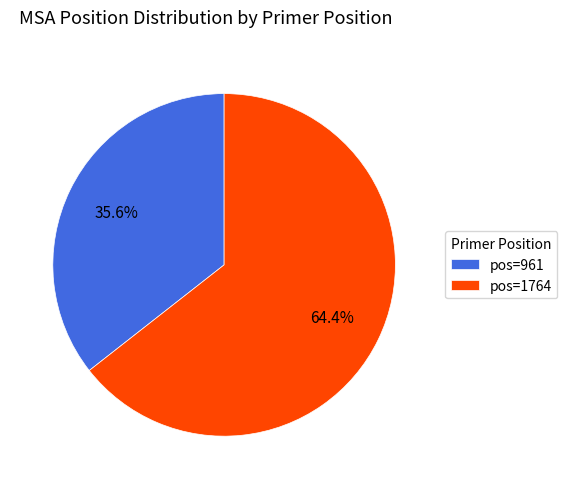

To the nearest percent, what is the average slice percentage?

50%